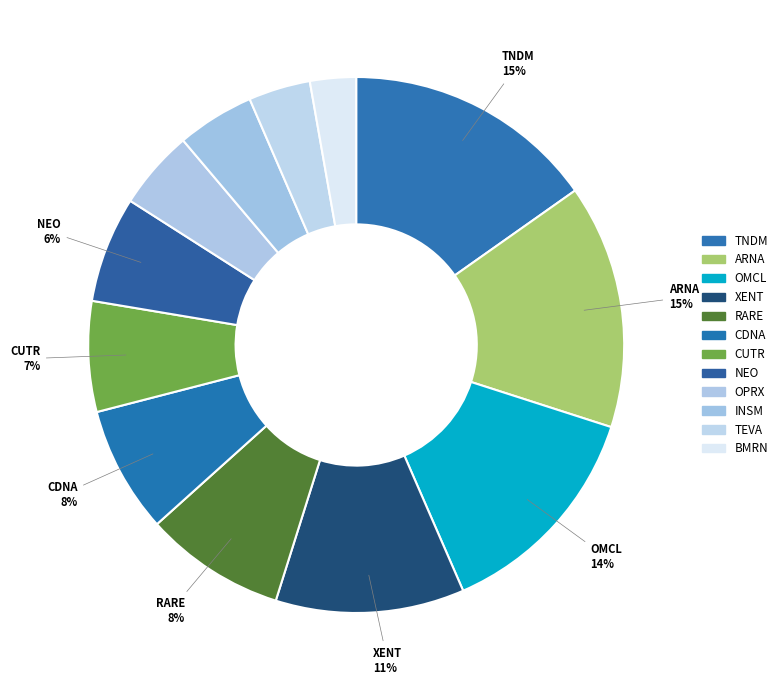

How many segments does this pie chart have?

12